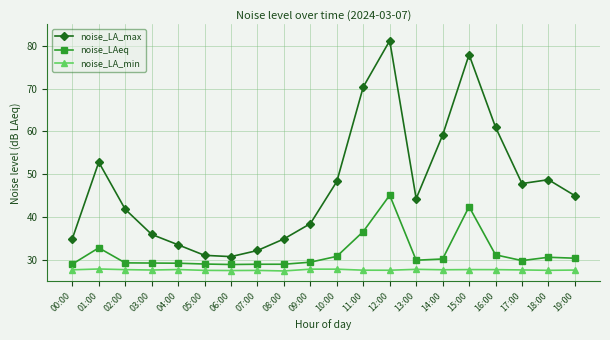

How many interior local valleys does the noise_LA_max series have?

3